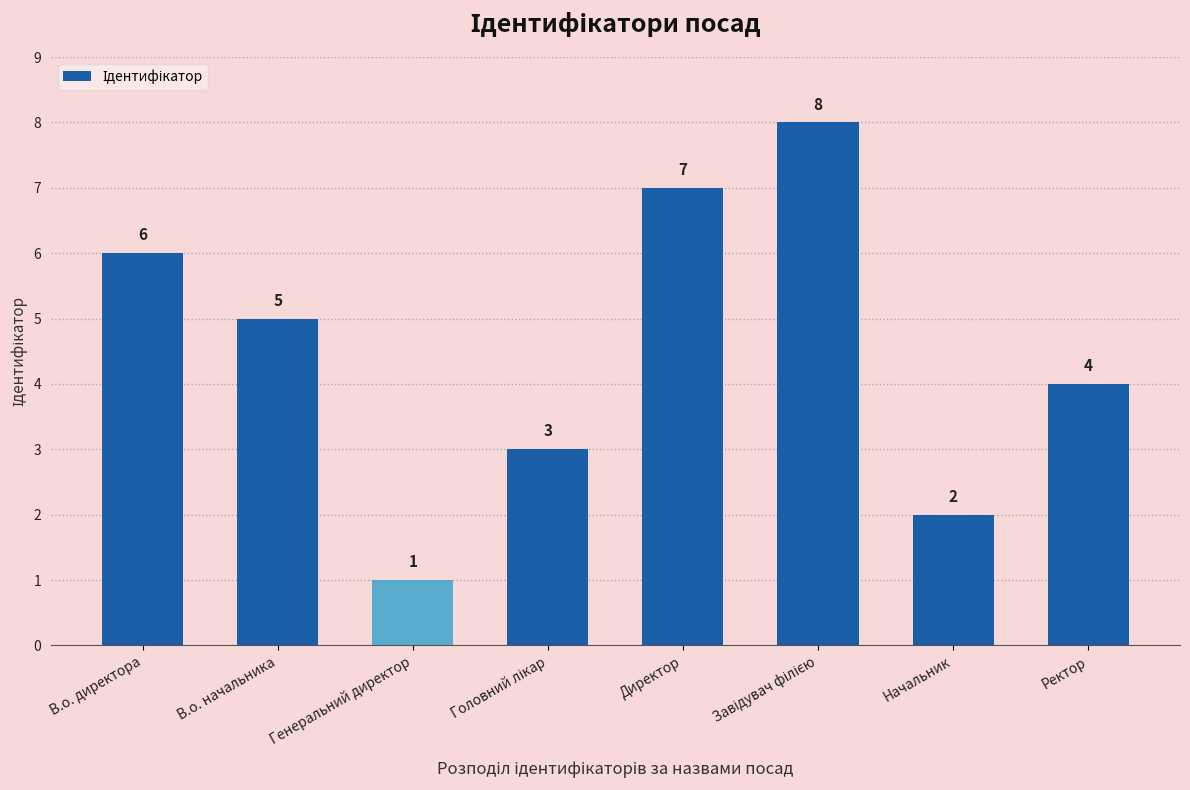

True or false: the data shows 4 at Директор.

False